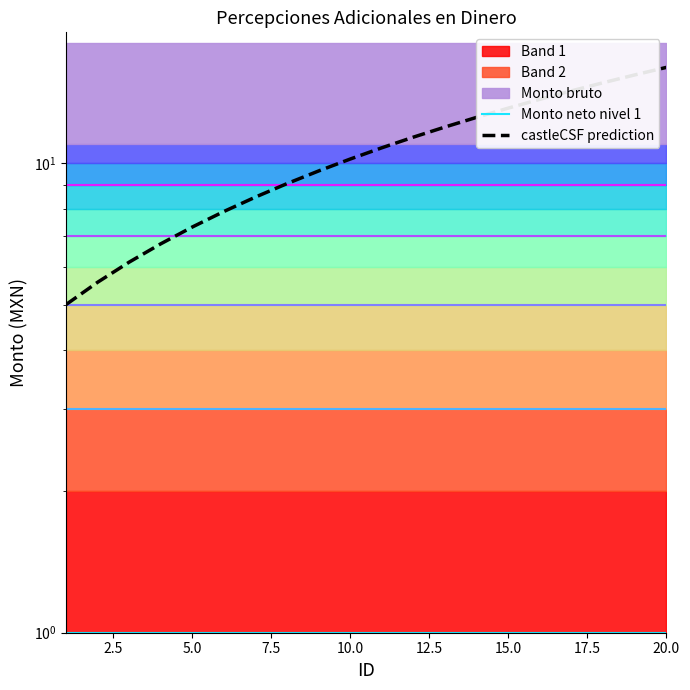

True or false: castleCSF prediction has a value of 16.0 at 20.0.

True